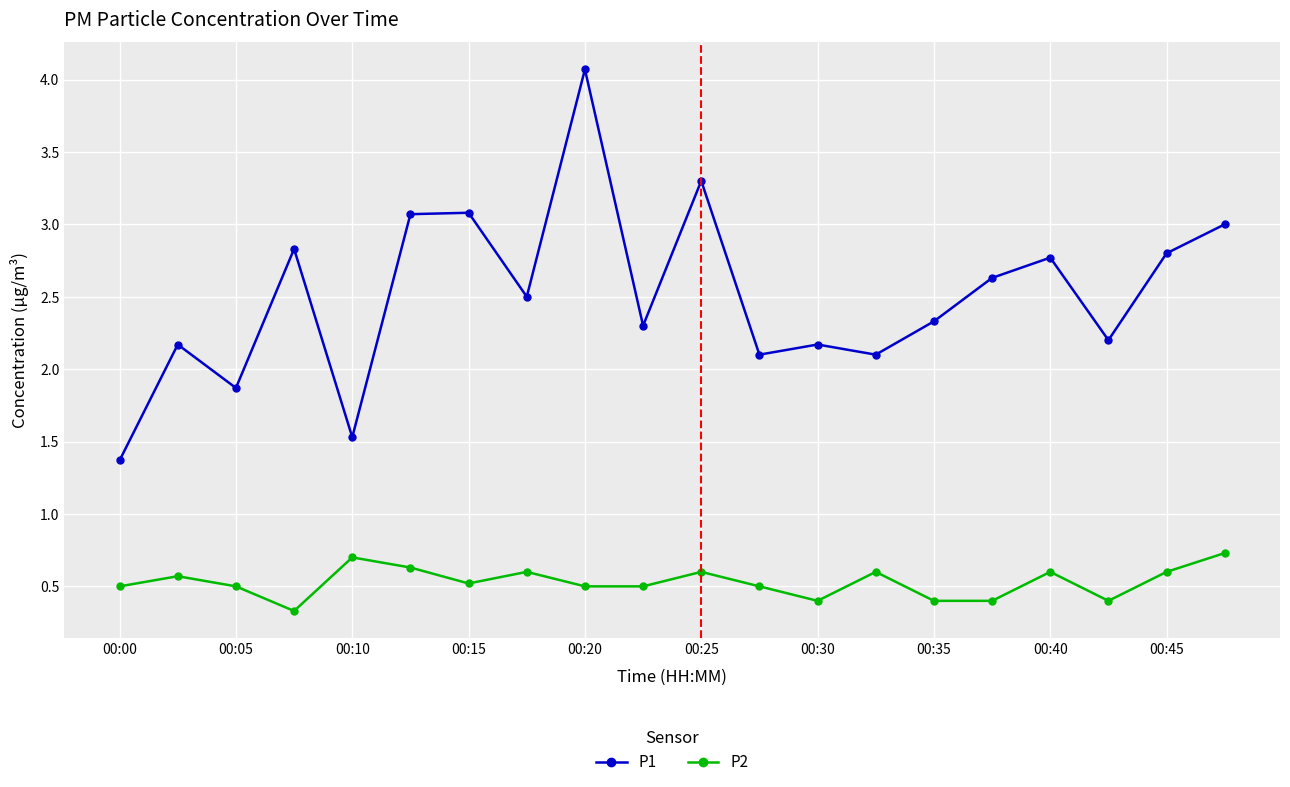

Rank the series by their average value, from lowest to highest.

P2, P1